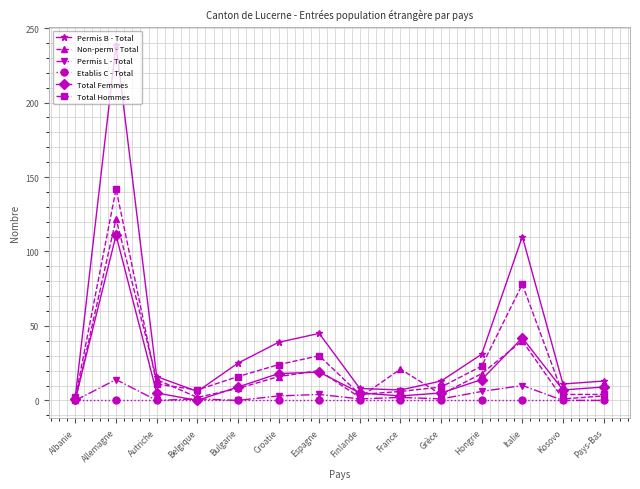

Rank the series by their maximum value, from lowest to highest.

Etablis C - Total, Permis L - Total, Total Femmes, Non-perm - Total, Total Hommes, Permis B - Total